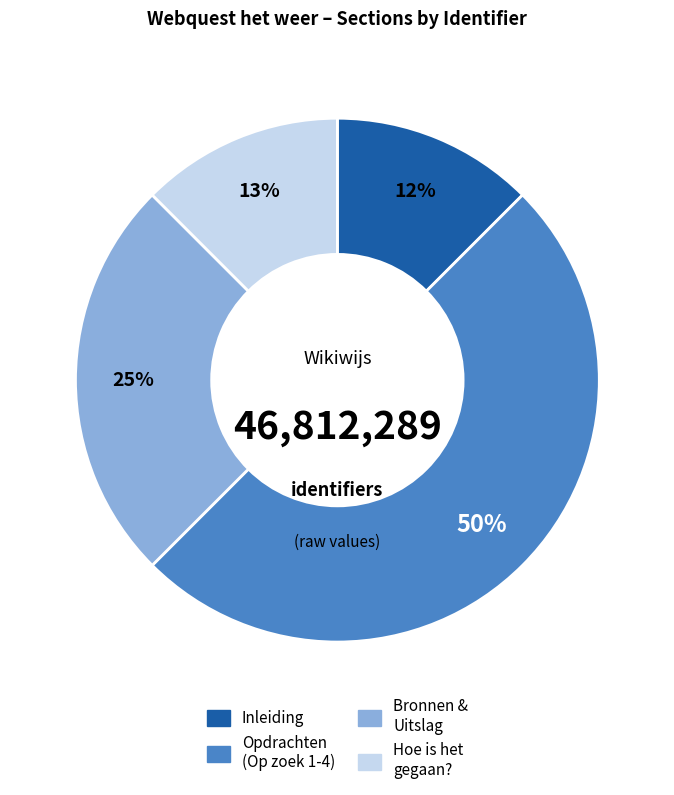

Between Bronnen & Uitslag and Hoe is het gegaan?, which is larger?

Bronnen & Uitslag